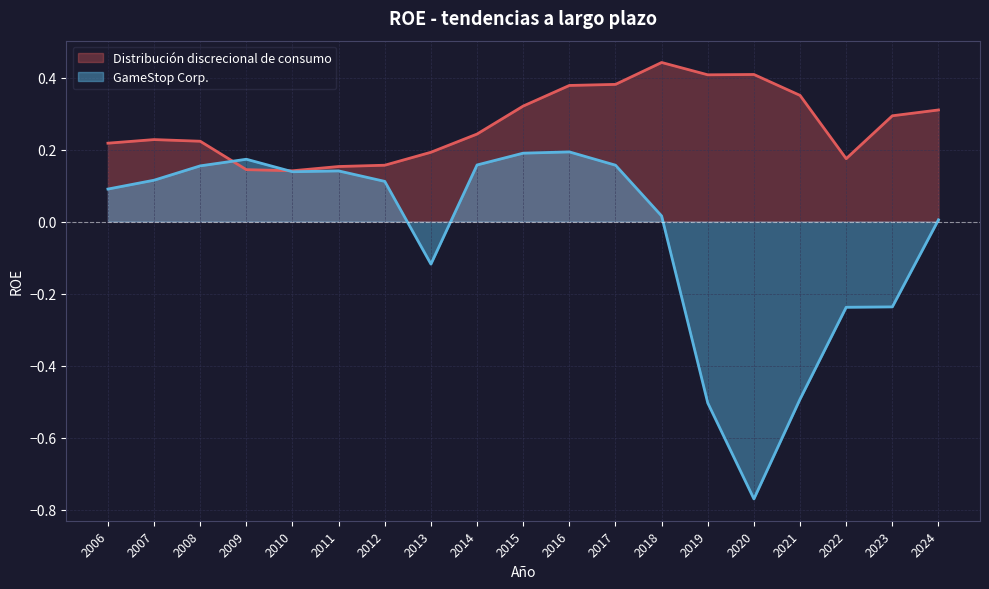

Which label corresponds to the smallest value in the chart?

2020